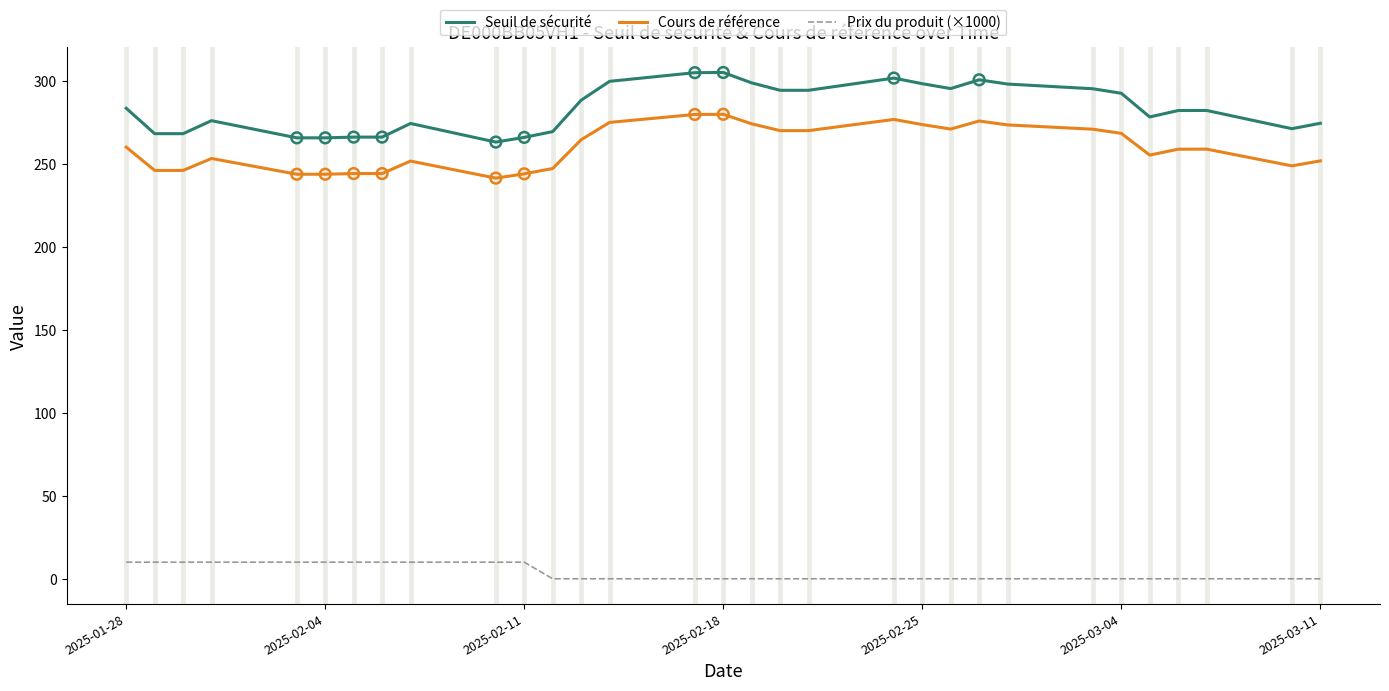

At how many categories does at least one series exceed 253?

31